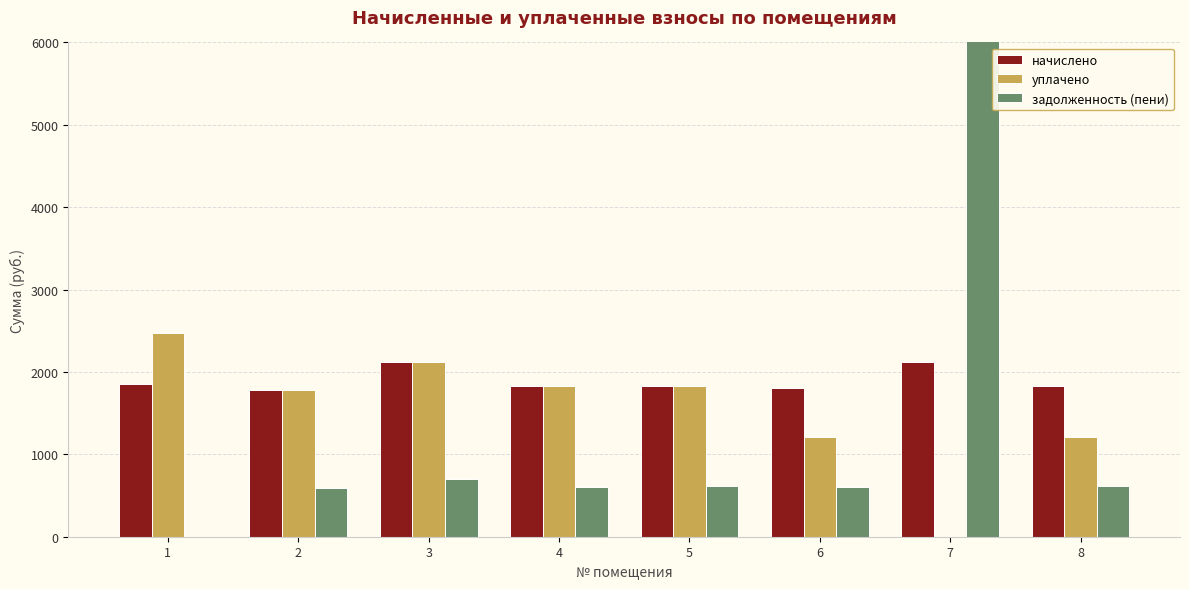

Rank the series by their maximum value, from lowest to highest.

начислено, уплачено, задолженность (пени)